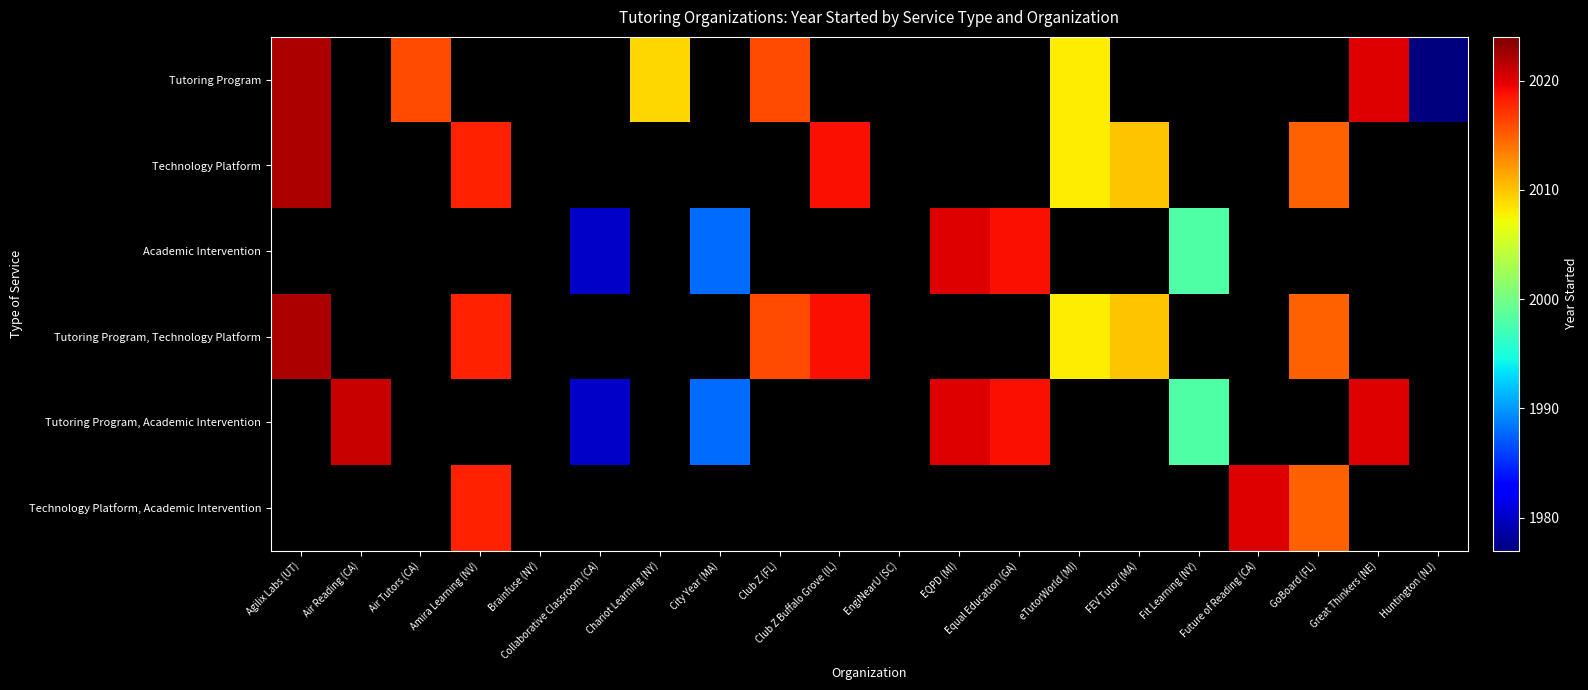

What is the sum of the Tutoring Program, Technology Platform values at Agilix Labs (UT) and GoBoard (FL)?

4037.0